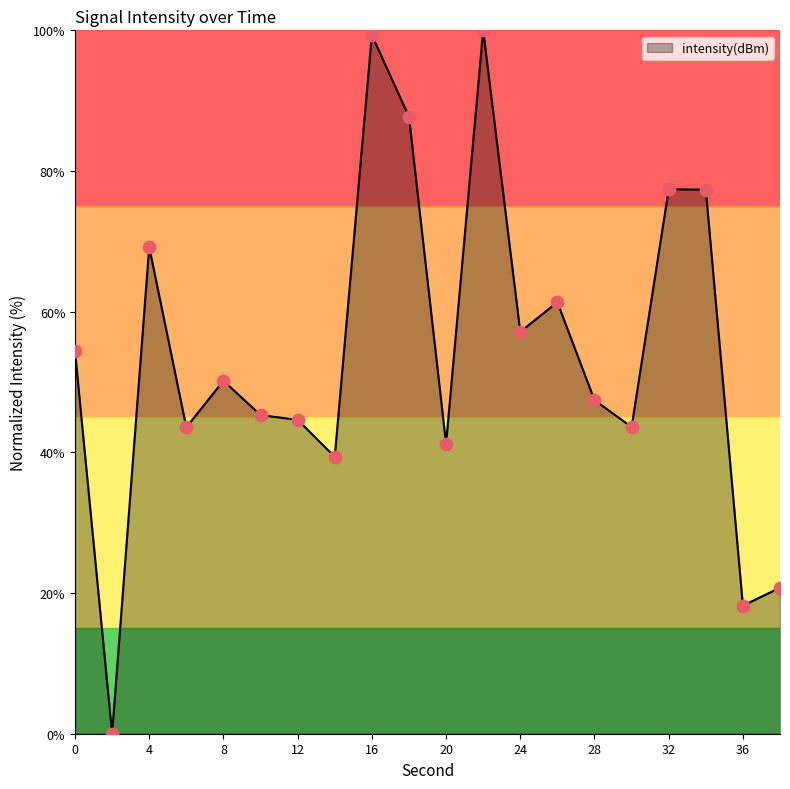

What is the maximum value shown in the chart?

100.0